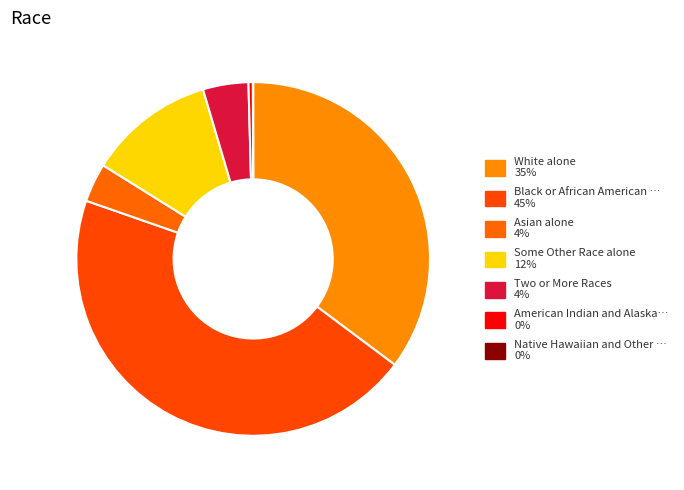

Is there a majority slice in this chart?

No